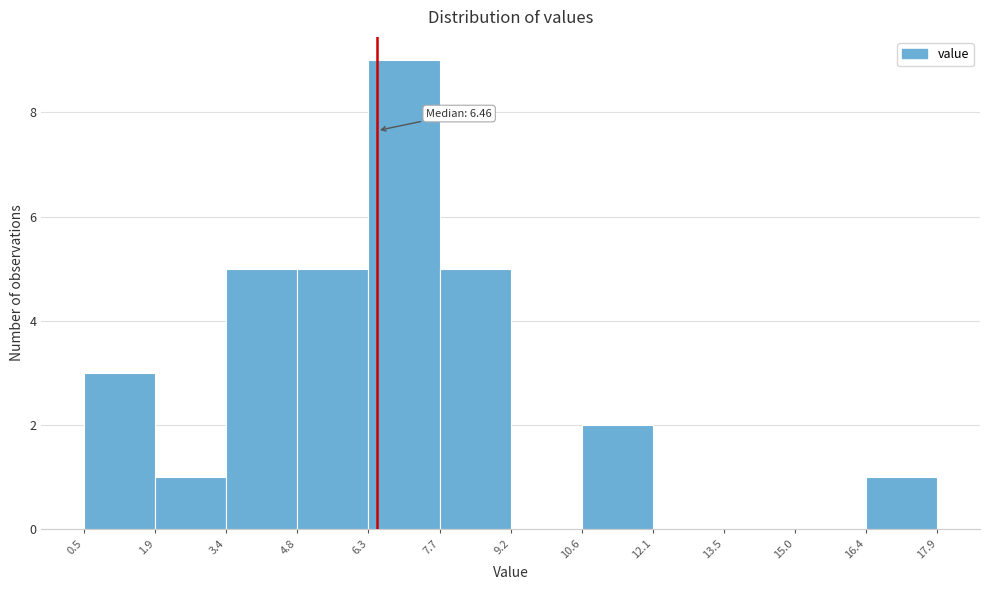

Over which range of the x-axis is the bar tallest?

6.3 to 7.7